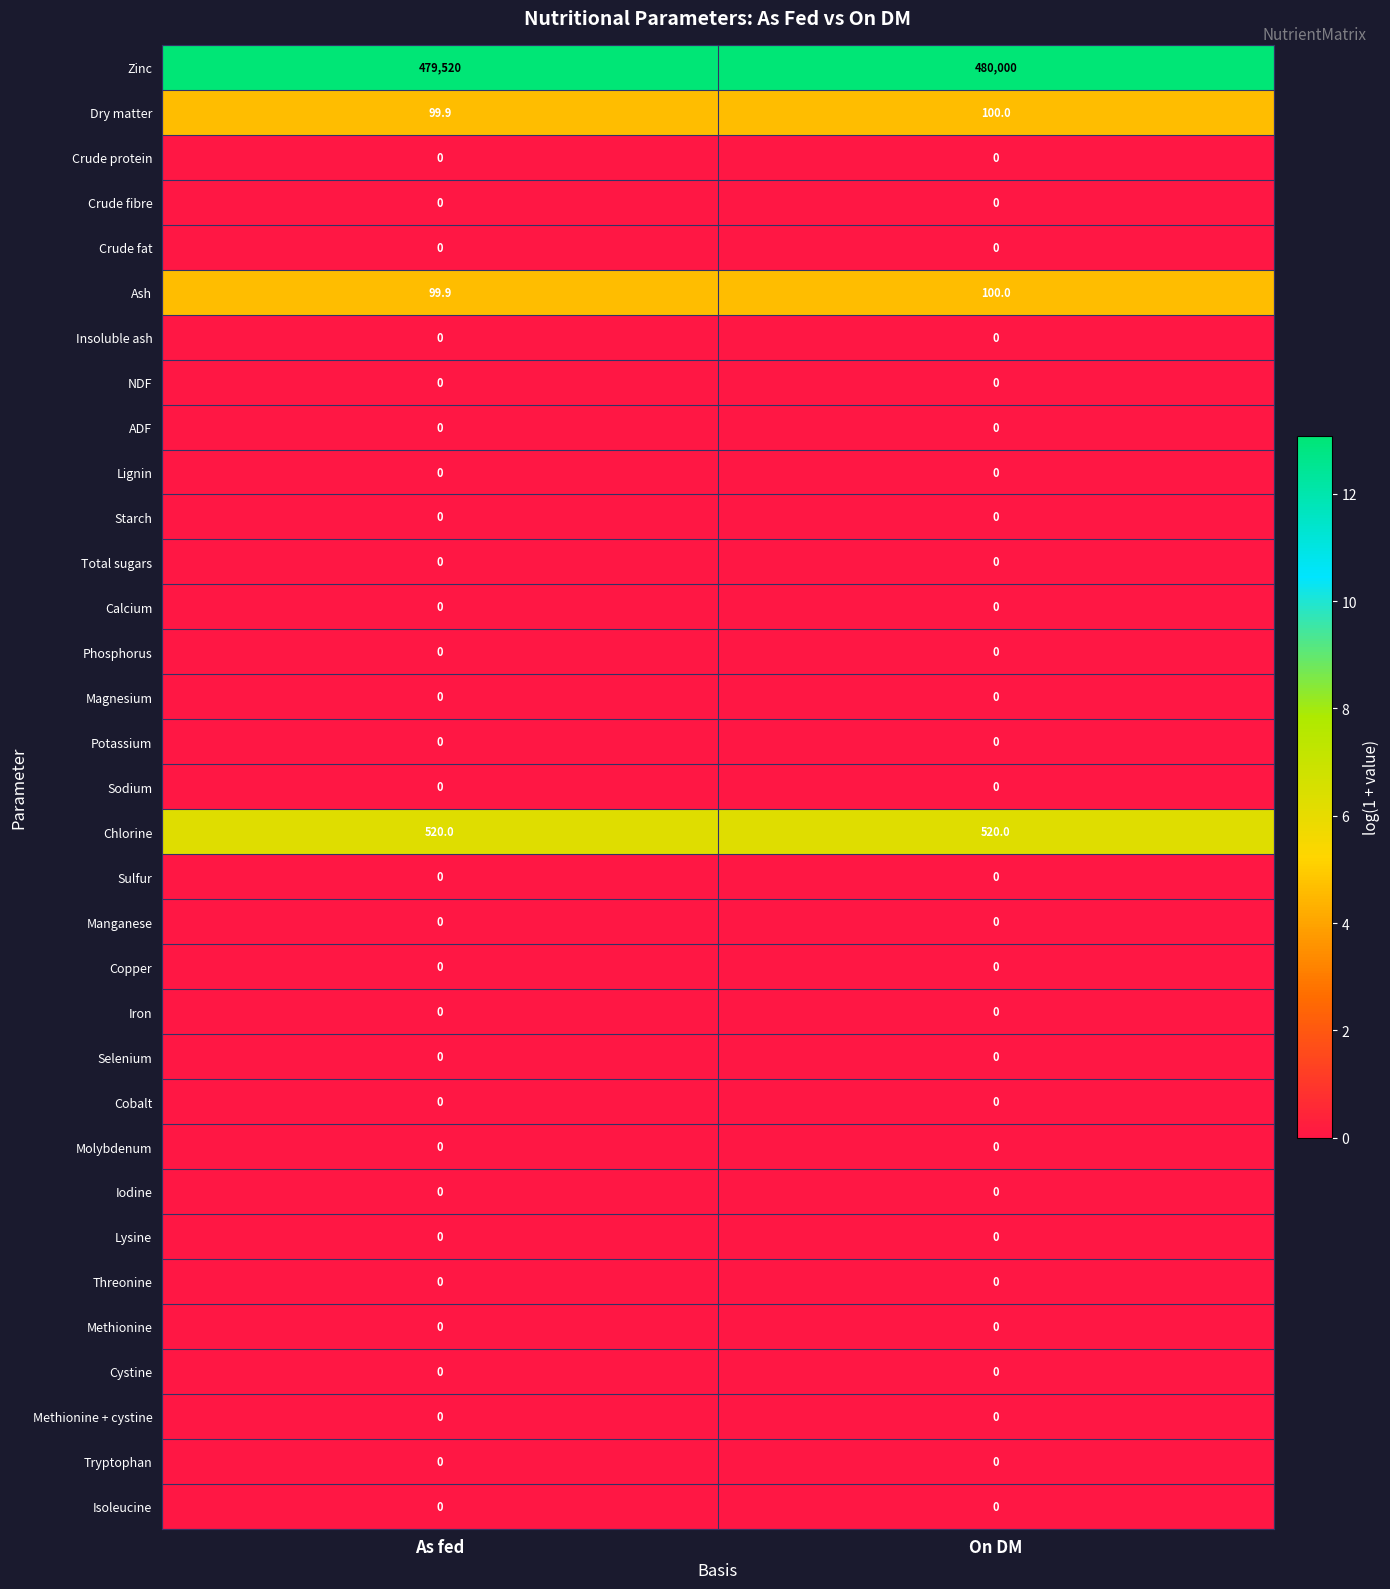

What is the maximum value shown in the chart?

480000.0